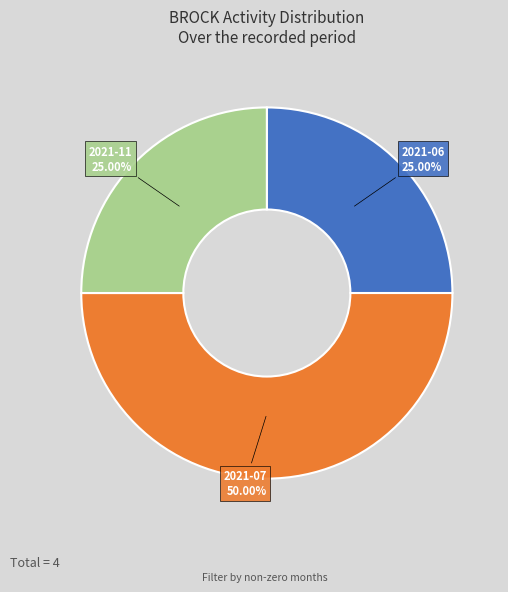

Count the number of slices in the pie.

3